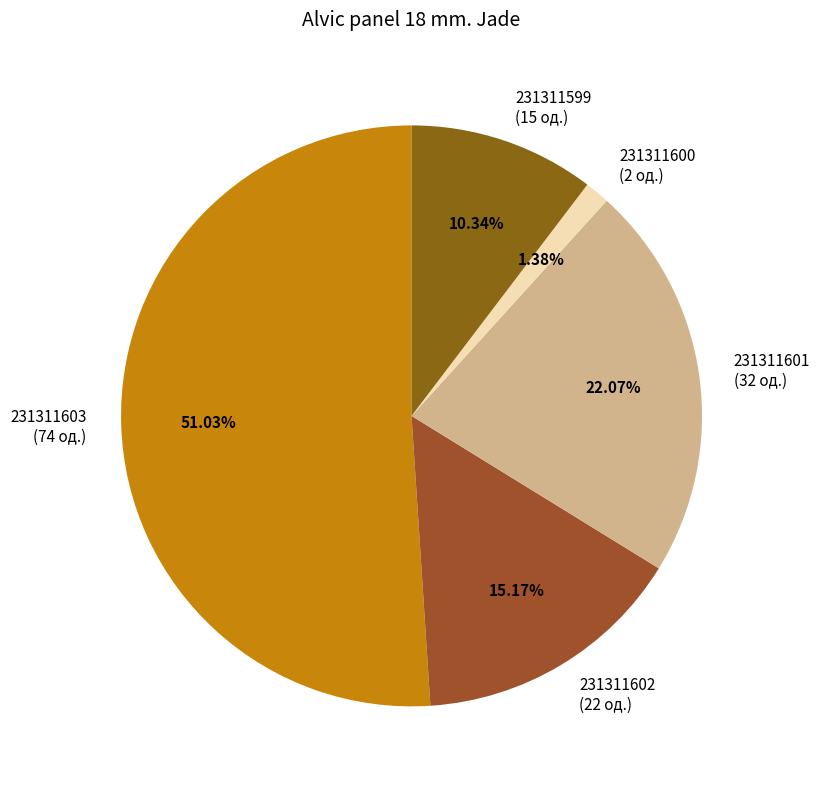

What is the ratio of the value at 231311603 (74 од.) to the value at 231311599 (15 од.)?

4.9